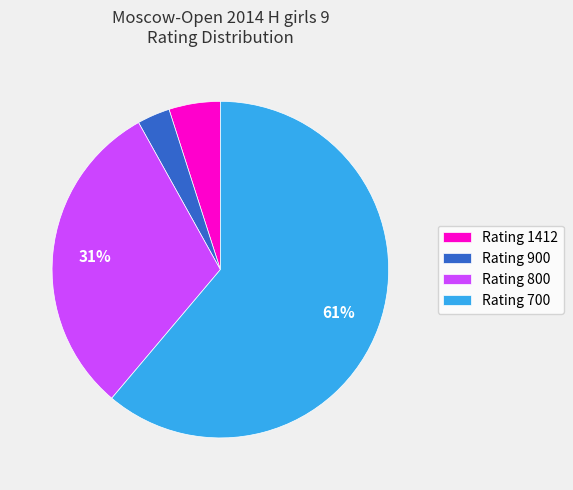

How many segments does this pie chart have?

4